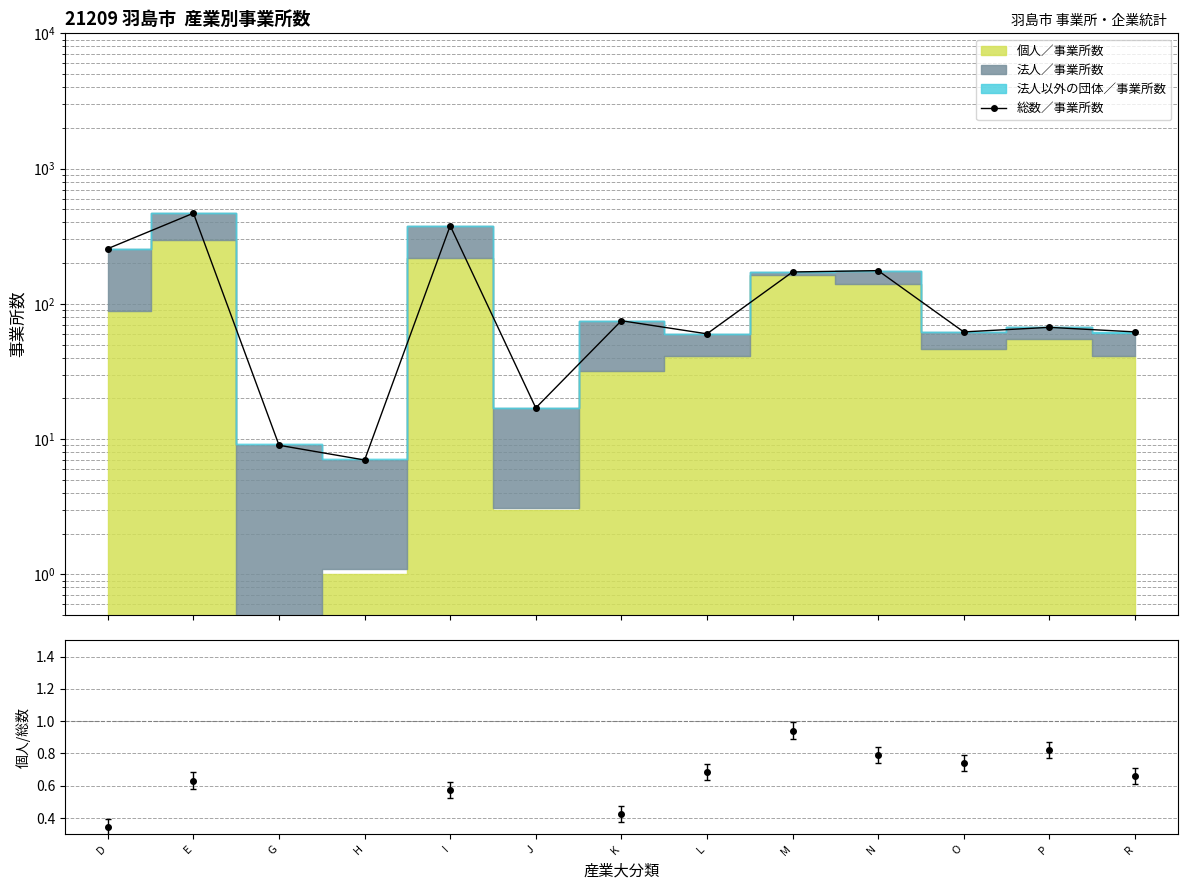

What is the label of the 3rd point from the right?

O